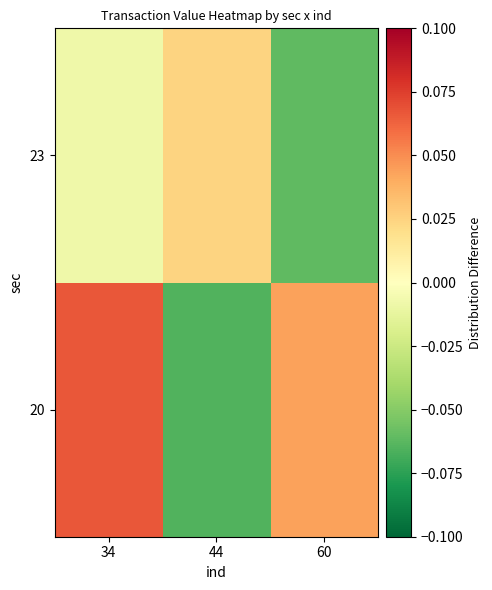

What is the total value across all series at 34?

0.1